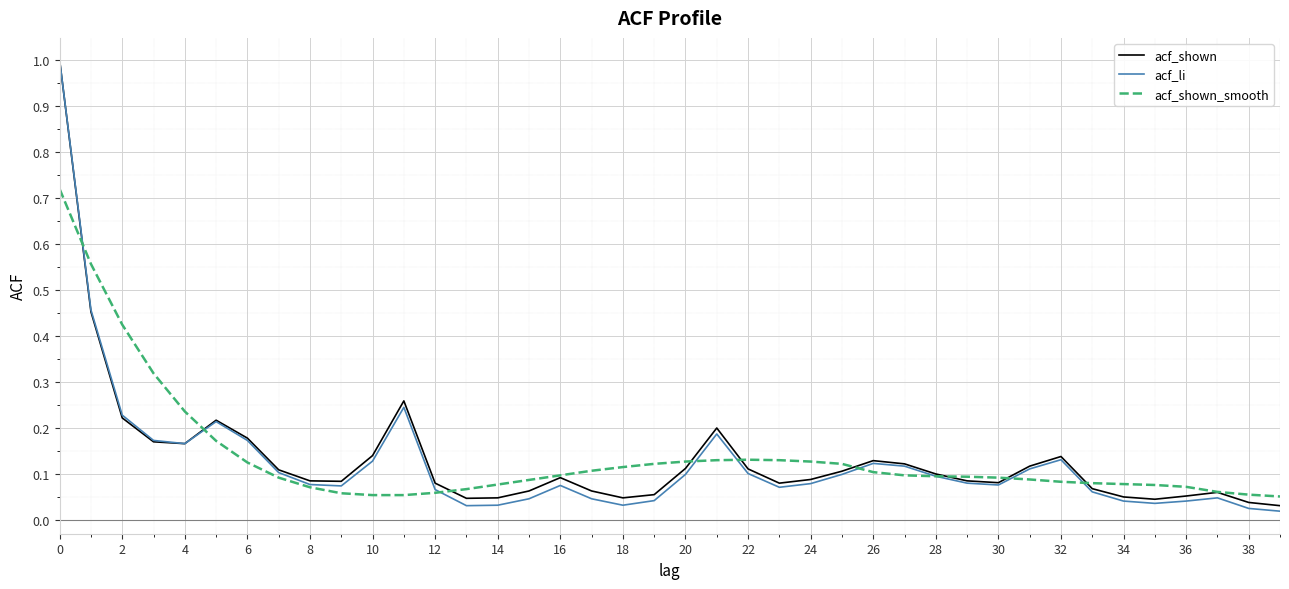

Which series has the widest spread of values?

acf_li